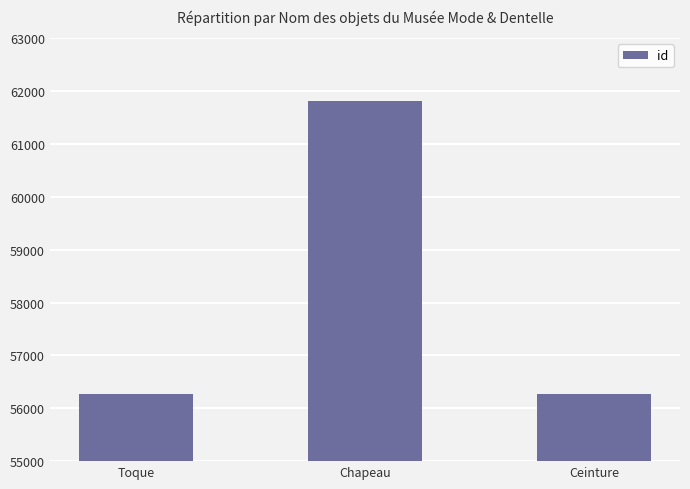

What is the minimum value shown in the chart?

56267